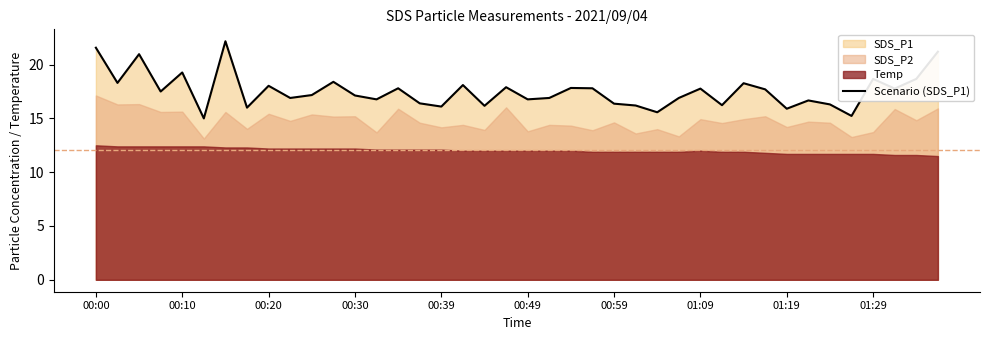

Where does the data first go above 17?

00:00